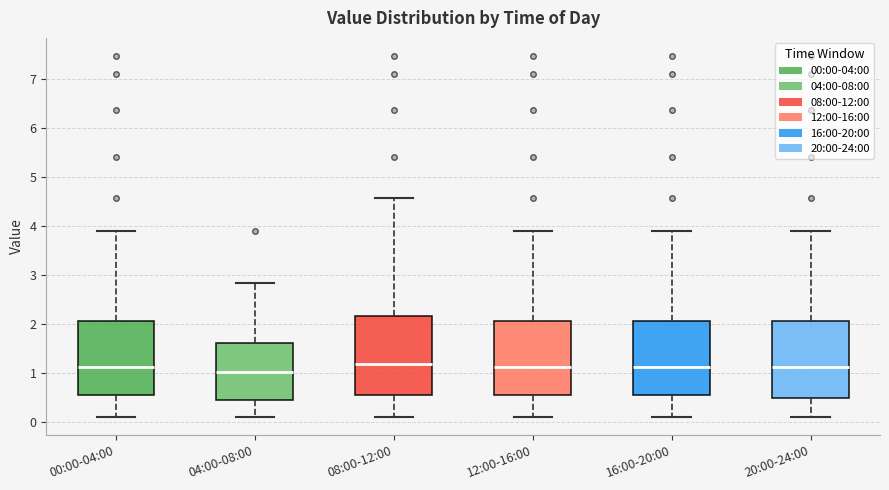

Where does the upper whisker of the box for 12:00-16:00 end on the y-axis? The values are not printed on the chart, so give them approximately, as read against the axis.

3.9